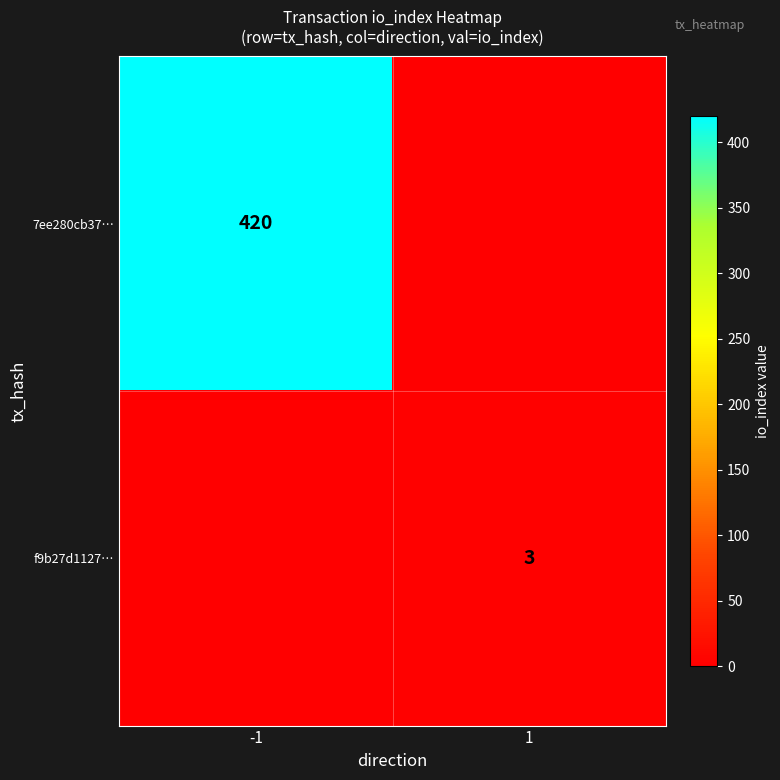

True or false: 7ee280cb37… has a value of 576 at -1.

False